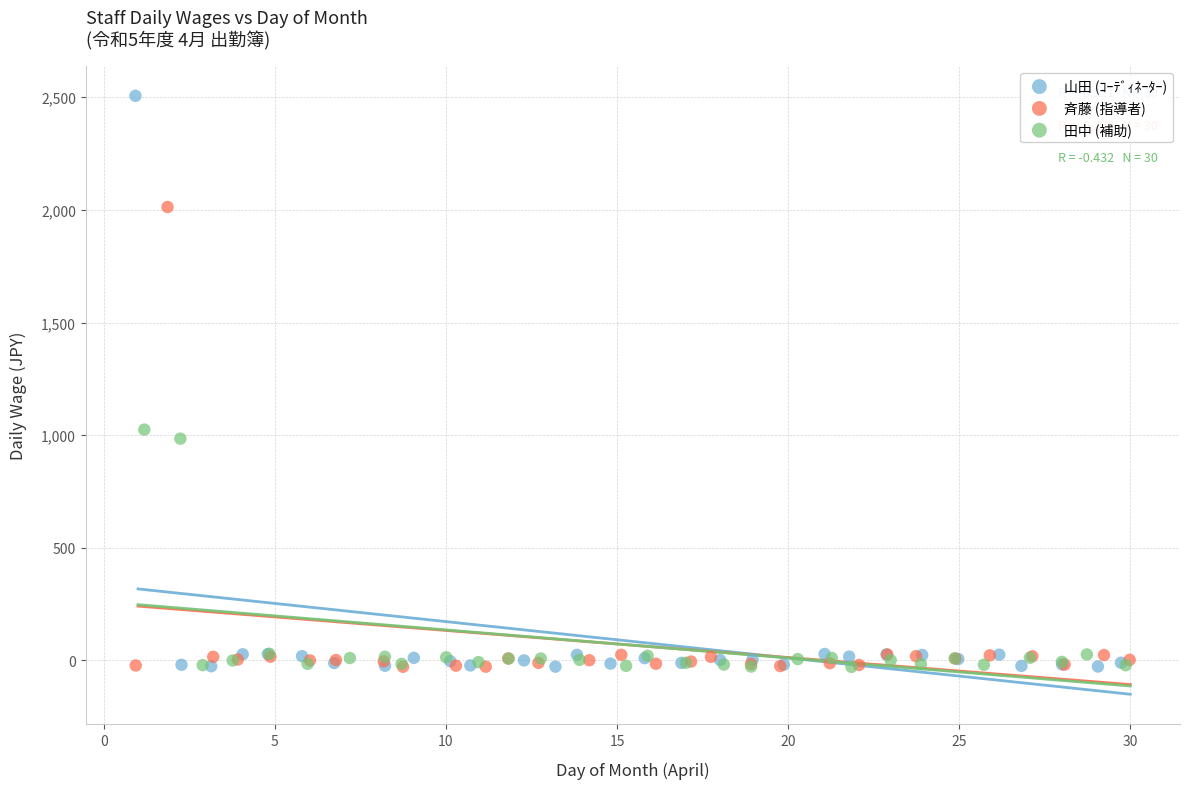

Which series has the widest spread of Y values?

山田 (ｺｰﾃﾞｨﾈｰﾀｰ)